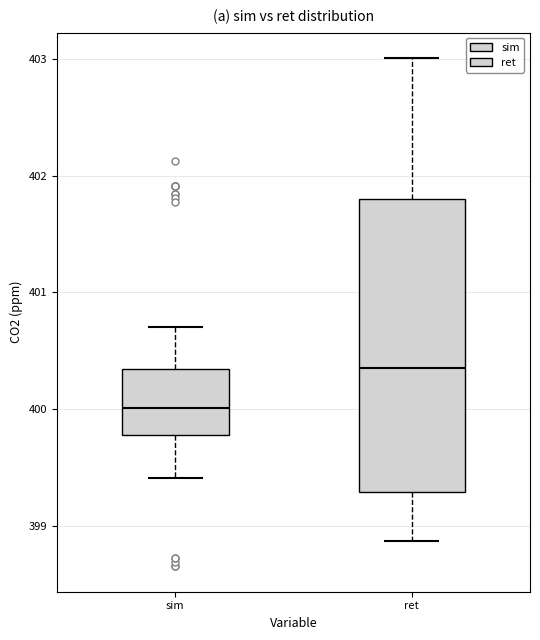

Reading left to right, read every box against the y-axis: the position of its median line, the range the box covers, and the ends of its whiskers. The values are not printed on the chart, so give them approximately, as read against the axis.

sim: median 400.0, box 399.8 to 400.3, whiskers 399.4 to 400.7
ret: median 400.4, box 399.3 to 401.8, whiskers 398.9 to 403.0